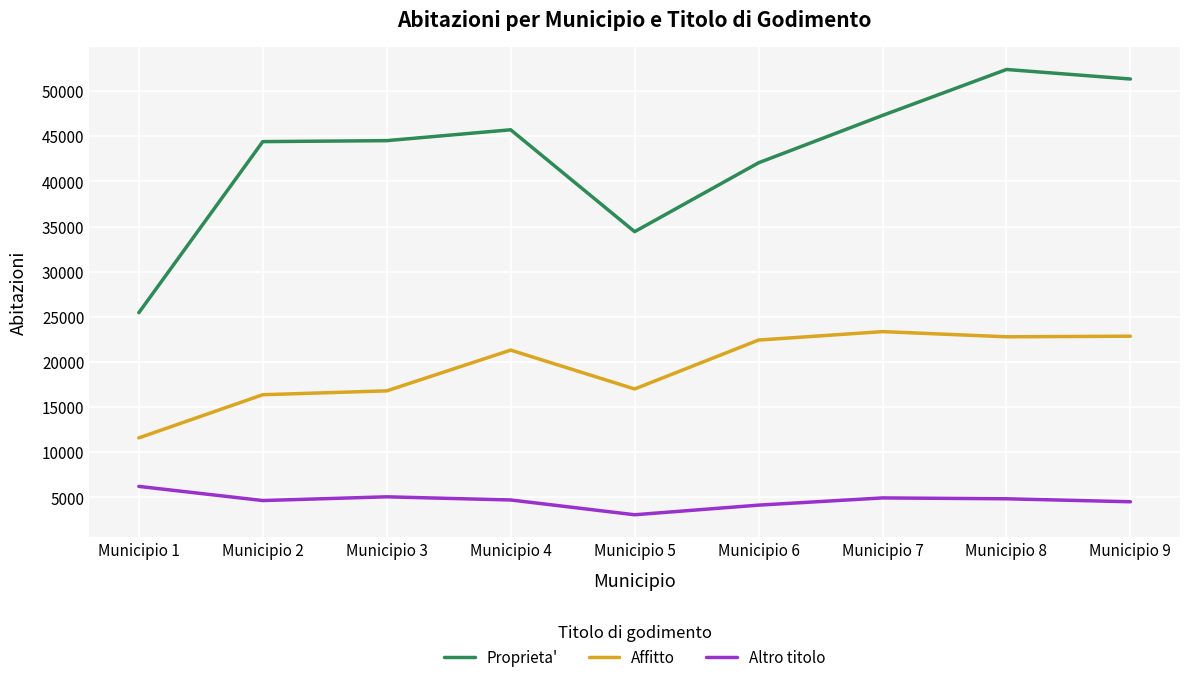

What is the total value across all series at Municipio 9?

78729